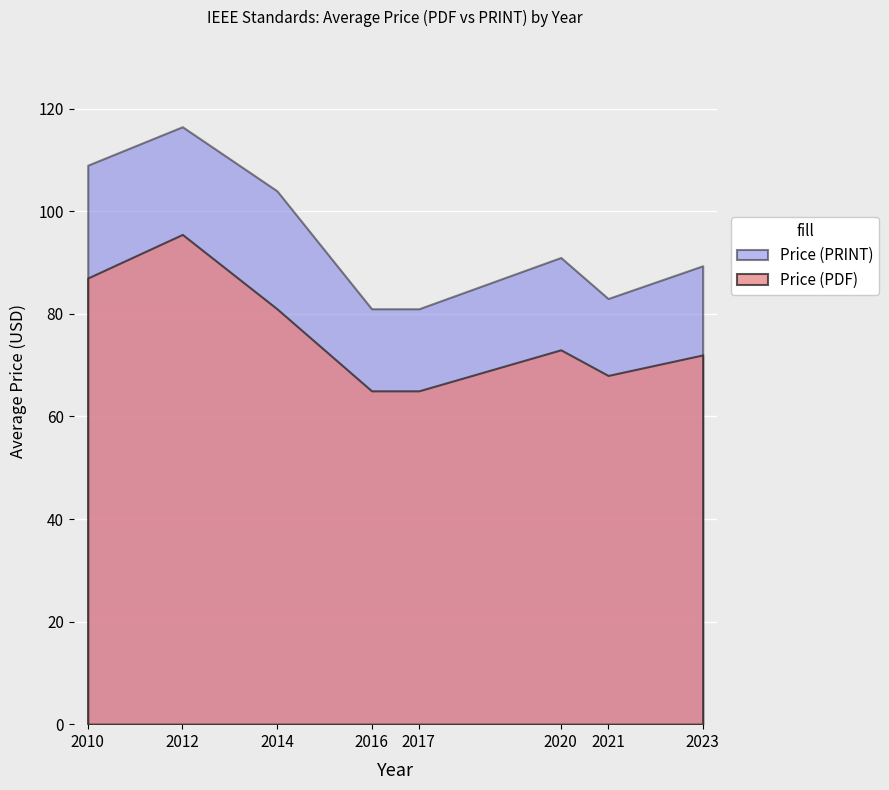

Which category has the highest value across all series?

2012